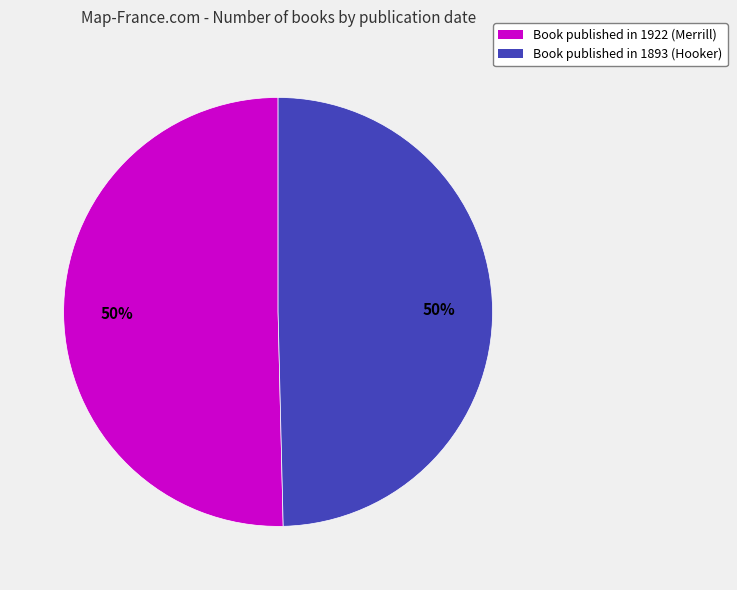

To the nearest percent, what is the average slice percentage?

50%